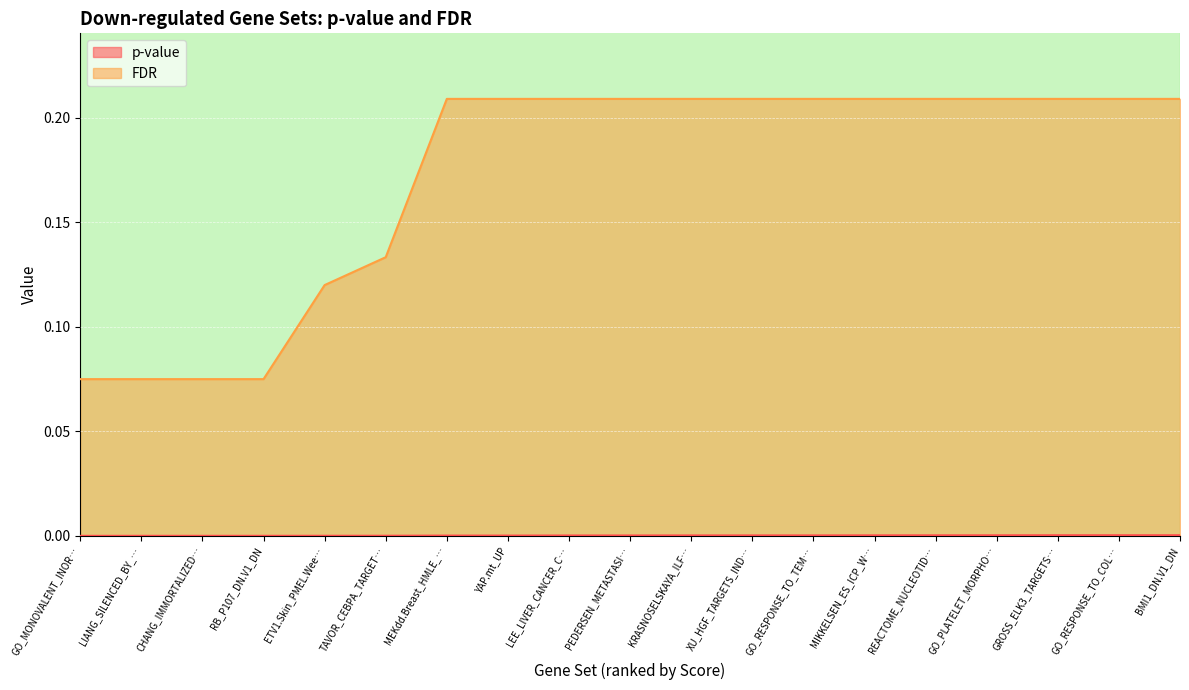

The value of FDR at REACTOME_NUCLEOTID… is 0.1. True or false?

False